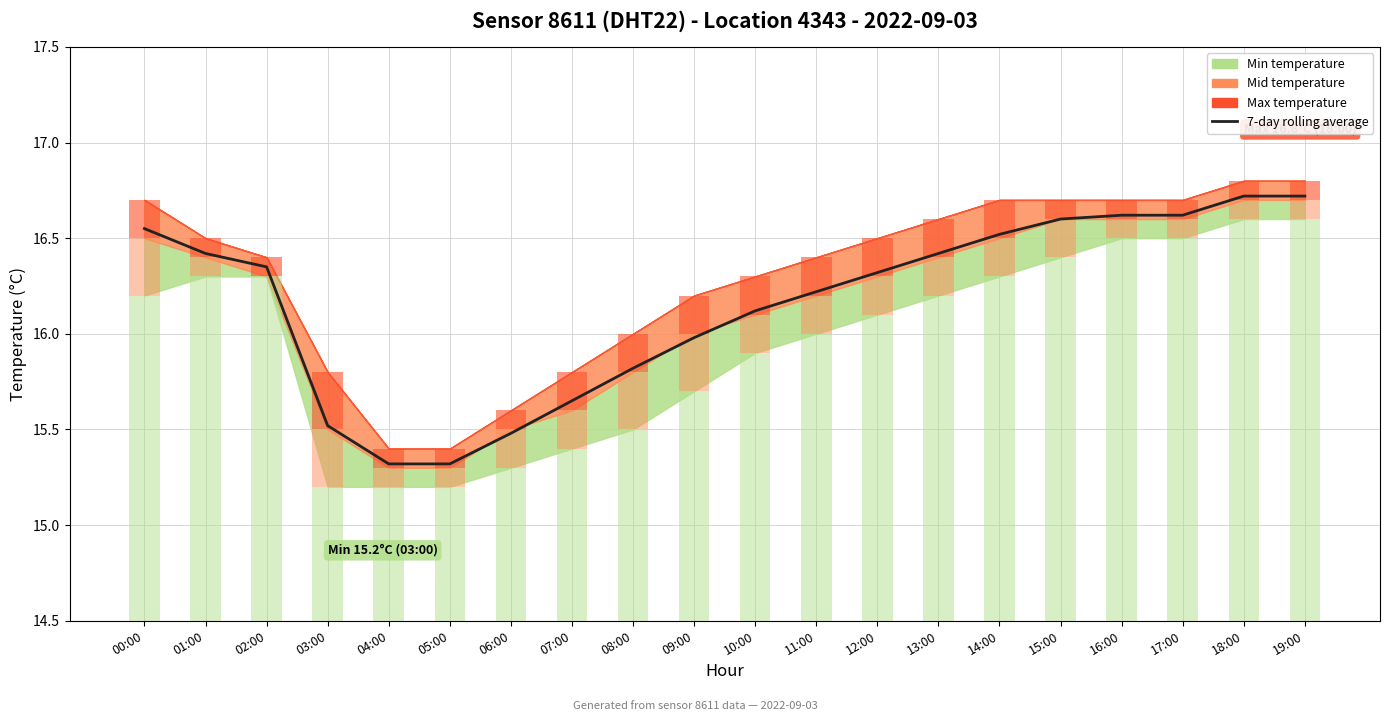

List the labels in order of value, largest first.

18:00, 19:00, 16:00, 17:00, 15:00, 00:00, 14:00, 01:00, 13:00, 02:00, 12:00, 11:00, 10:00, 09:00, 08:00, 07:00, 03:00, 06:00, 04:00, 05:00